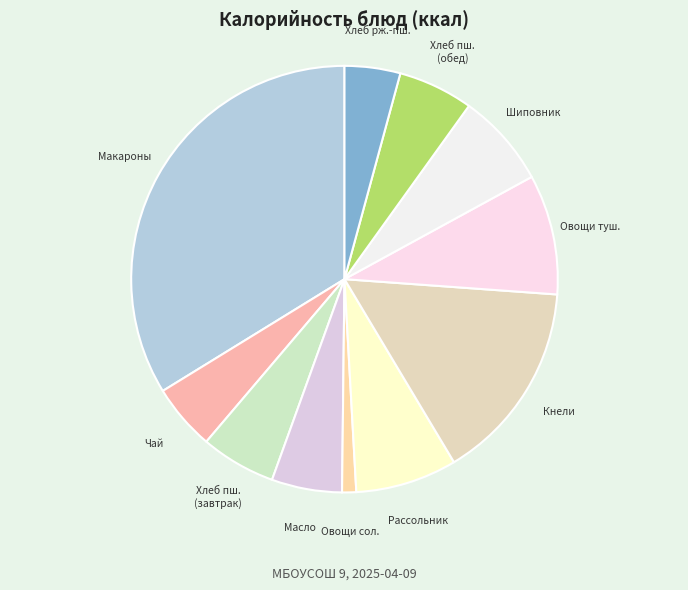

Which category has the smallest portion of the pie?

Овощи соленые (помидор)